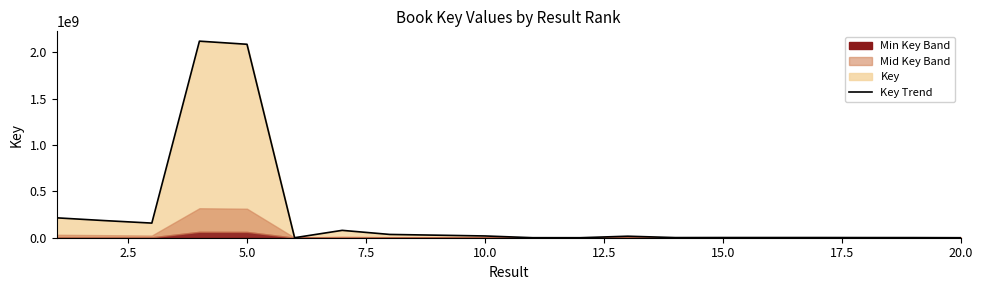

Reading left to right, list all the values displayed in this chart.

214517940	184931464	157789800	2120399569	2086817801	91726	79471758	35422522	27278710	18969265	317391	2685	16279914	1447684	1948896	1945556	1945553	1499958	1271496	6705